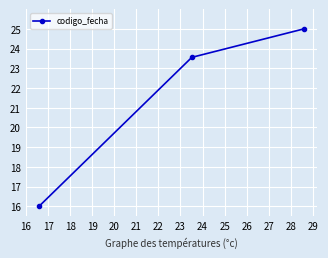

What is the minimum value shown in the chart?

16.0